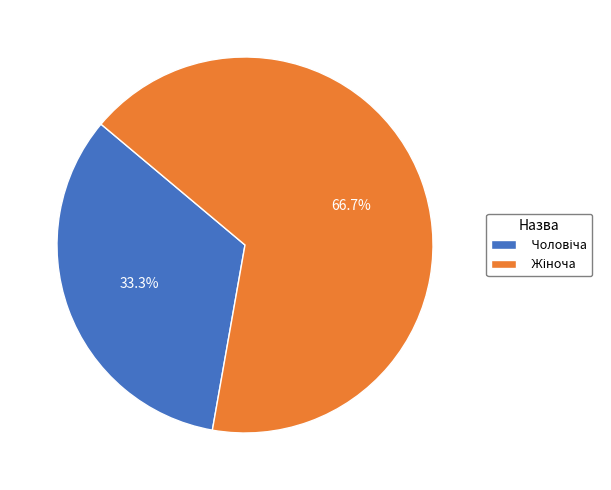

Does Чоловіча account for over 50% of the chart?

No